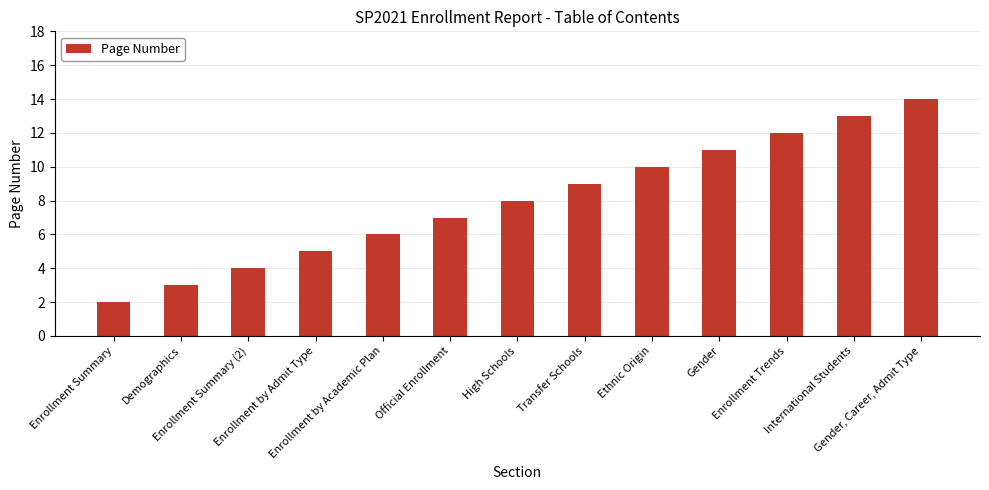

How many data points does each series have?

13